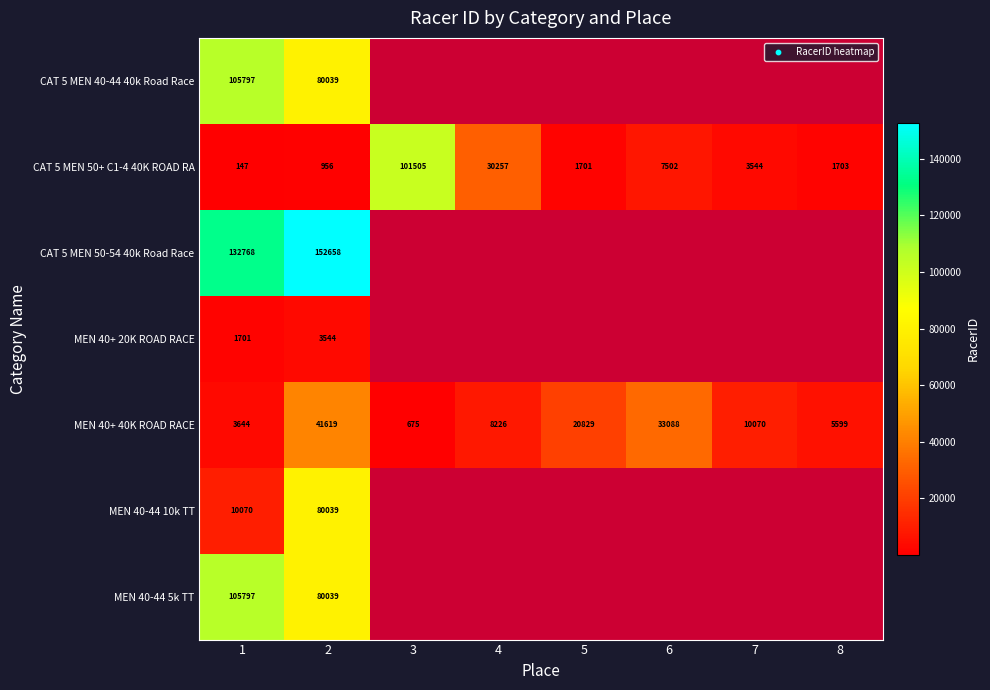

The value of MEN 40+ 40K ROAD RACE at 6 is 33088. True or false?

True